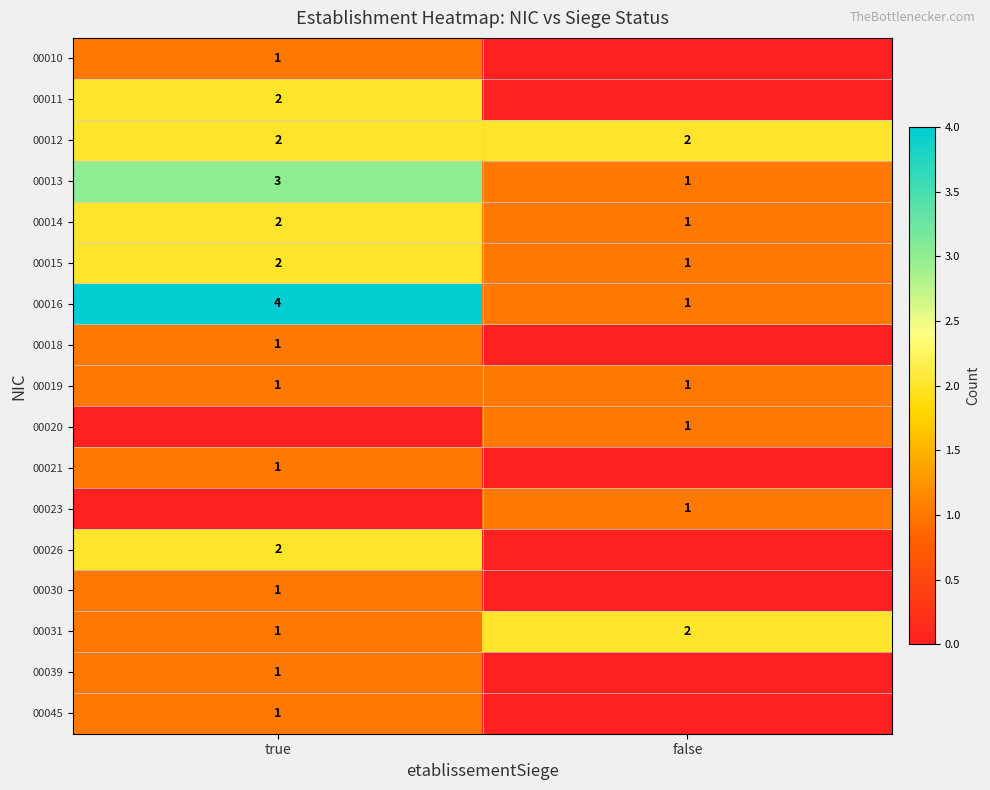

What is the approximate value of 00016 at true?

4